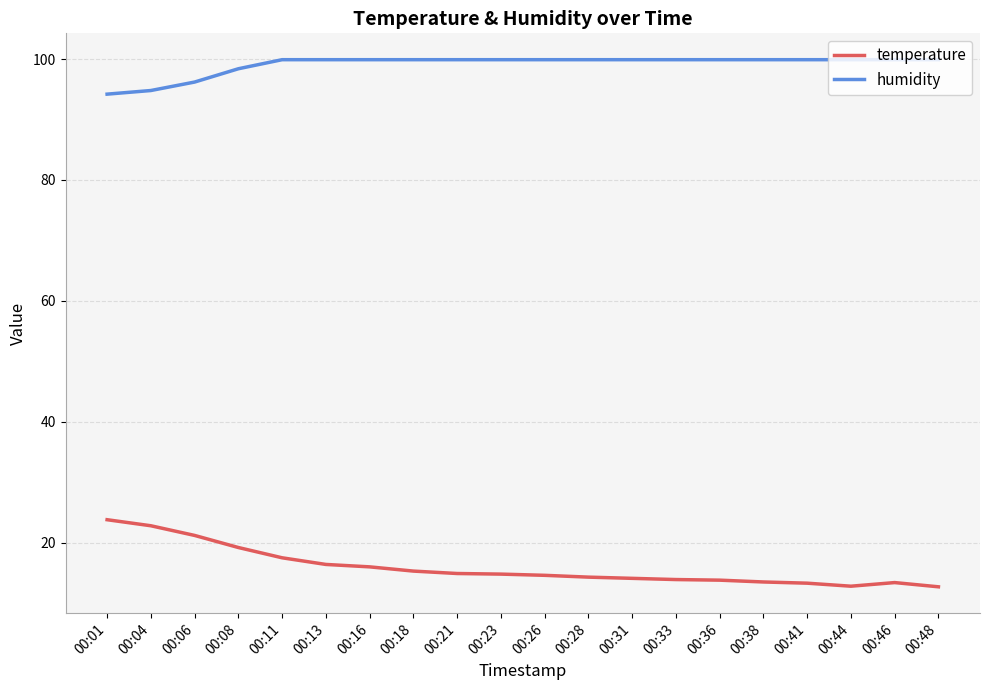

At which label does temperature first exceed 14?

00:01